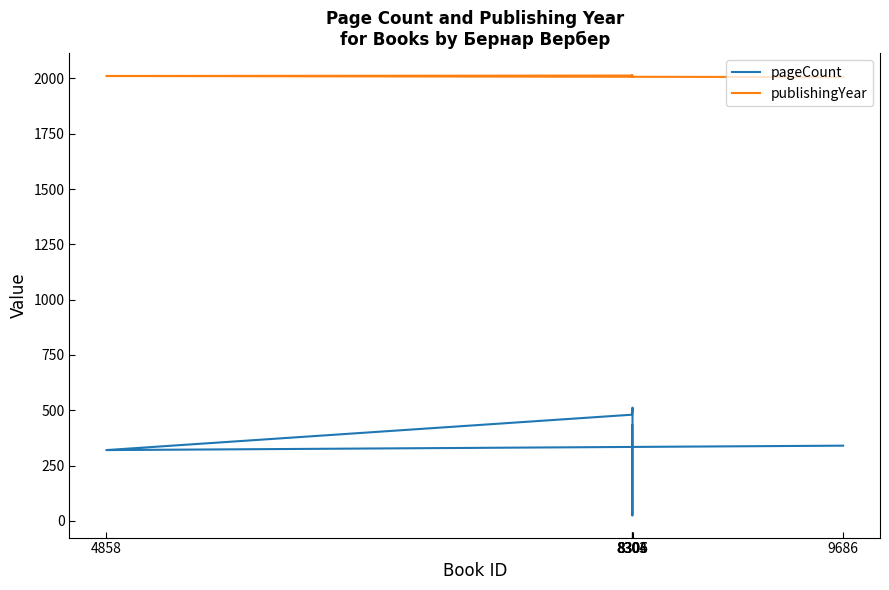

At which label does pageCount reach its minimum?

8305